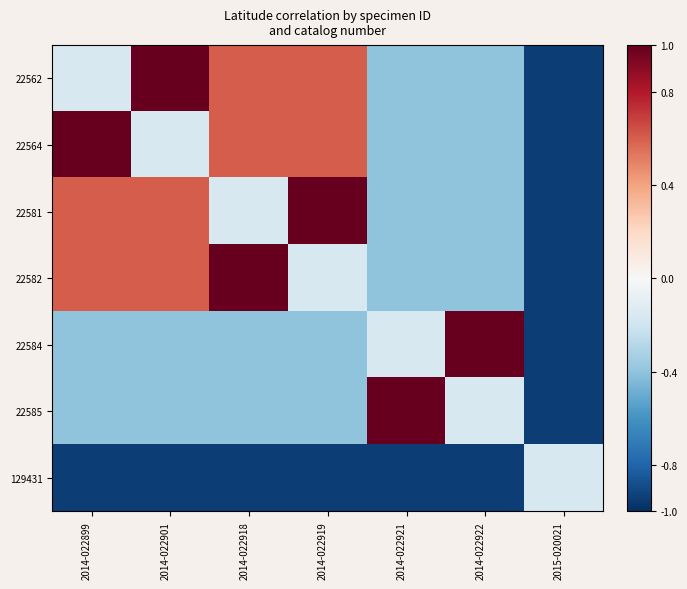

Reading left to right, list all the values displayed in this chart.

22562: 2014-022899=-0.2	2014-022901=1.0	2014-022918=0.6	2014-022919=0.6	2014-022921=-0.4	2014-022922=-0.4	2015-020021=-0.9
22564: 2014-022899=1.0	2014-022901=-0.2	2014-022918=0.6	2014-022919=0.6	2014-022921=-0.4	2014-022922=-0.4	2015-020021=-0.9
22581: 2014-022899=0.6	2014-022901=0.6	2014-022918=-0.2	2014-022919=1.0	2014-022921=-0.4	2014-022922=-0.4	2015-020021=-0.9
22582: 2014-022899=0.6	2014-022901=0.6	2014-022918=1.0	2014-022919=-0.2	2014-022921=-0.4	2014-022922=-0.4	2015-020021=-0.9
22584: 2014-022899=-0.4	2014-022901=-0.4	2014-022918=-0.4	2014-022919=-0.4	2014-022921=-0.2	2014-022922=1.0	2015-020021=-0.9
22585: 2014-022899=-0.4	2014-022901=-0.4	2014-022918=-0.4	2014-022919=-0.4	2014-022921=1.0	2014-022922=-0.2	2015-020021=-0.9
129431: 2014-022899=-0.9	2014-022901=-0.9	2014-022918=-0.9	2014-022919=-0.9	2014-022921=-0.9	2014-022922=-0.9	2015-020021=-0.2